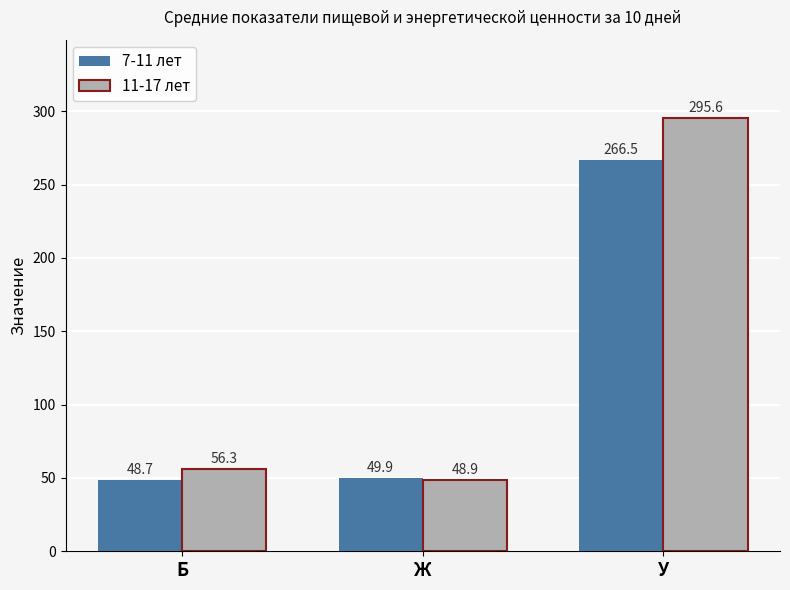

At which label does 7-11 лет first exceed 49?

Ж